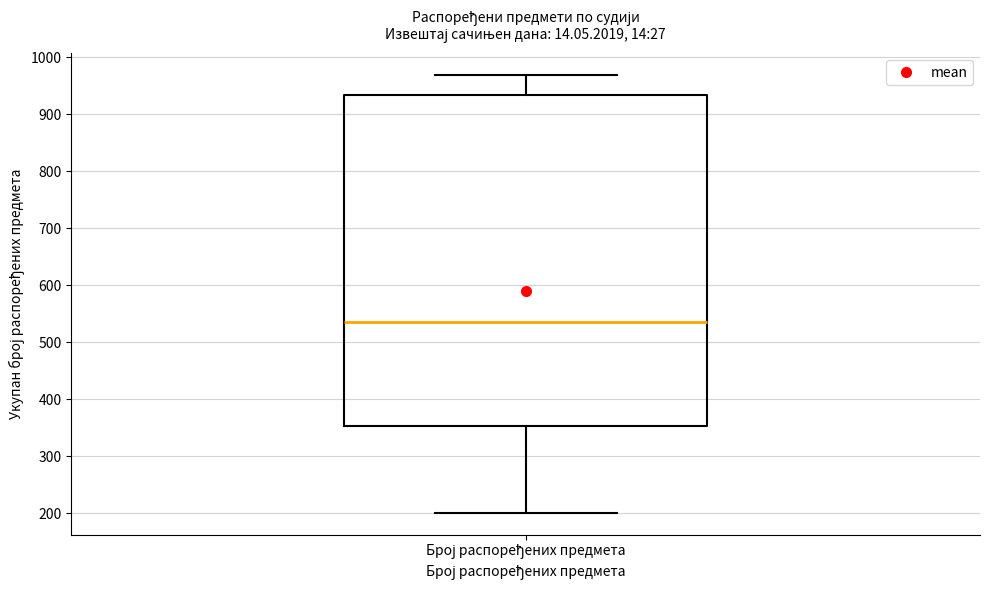

Read this box plot against the y-axis: the position of the median line, the range covered by the box, and the ends of both whiskers. The values are not printed on the chart, so give them approximately, as read against the axis.

median 540, box 350 to 930, whiskers 200 to 970